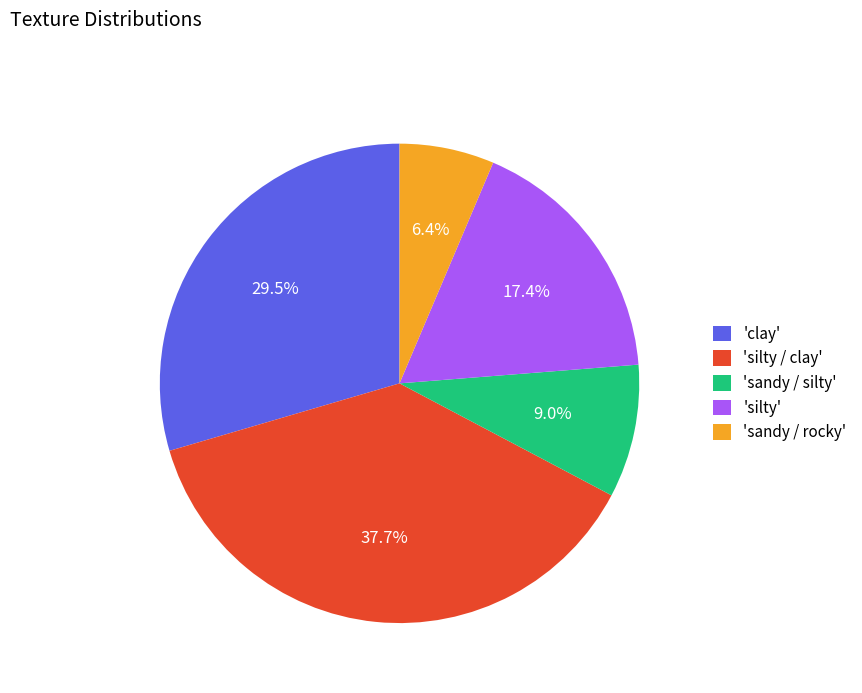

What is the ratio of the value at 'sandy / silty' to the value at 'sandy / rocky'?

1.4